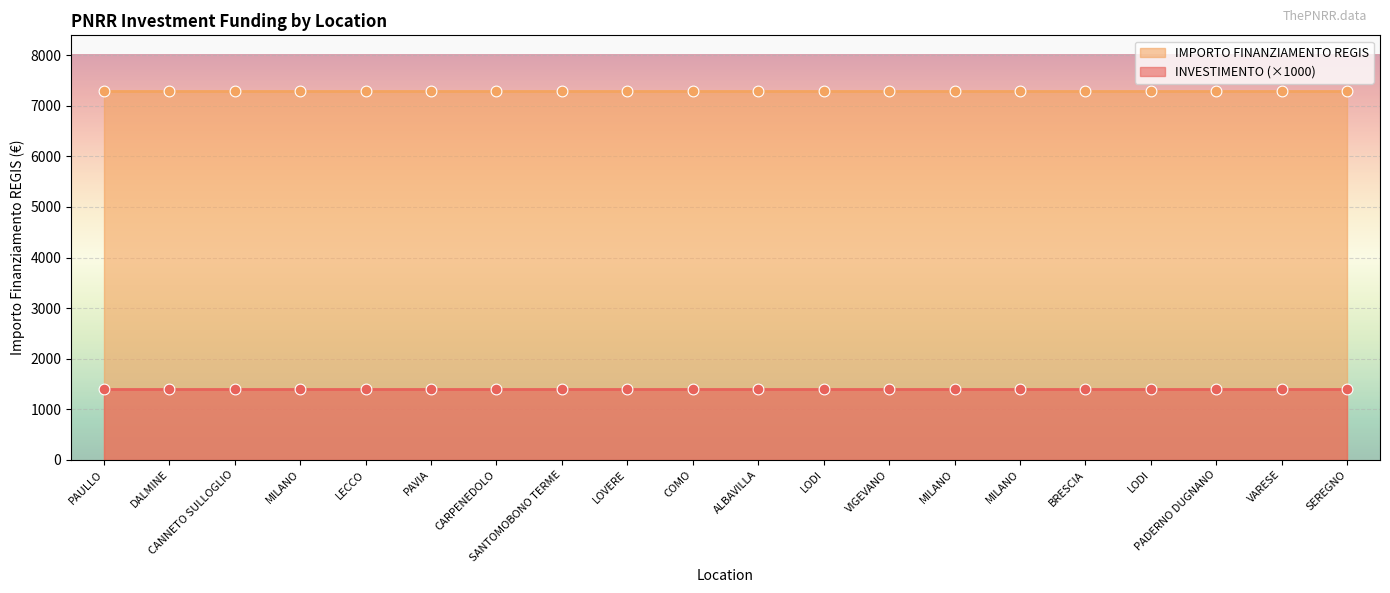

Is the value of INVESTIMENTO at COMO greater than the value of IMPORTO FINANZIAMENTO REGIS at PADERNO DUGNANO?

No